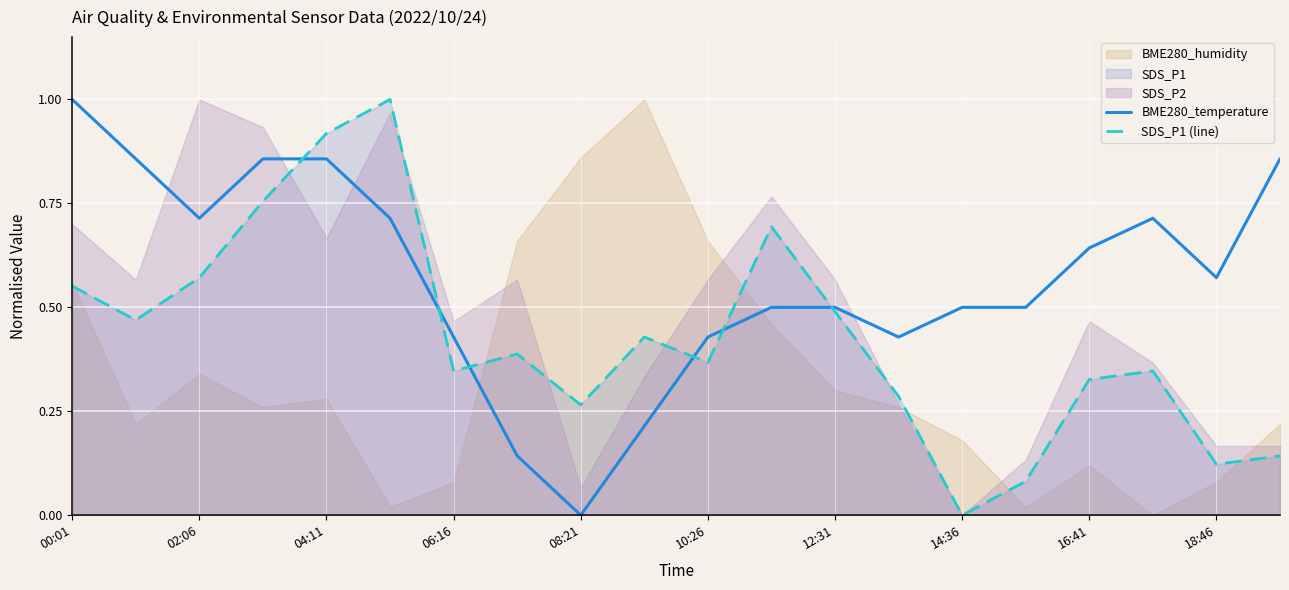

True or false: SDS_P1 (line) has more than 0 points higher than both neighbors.

True